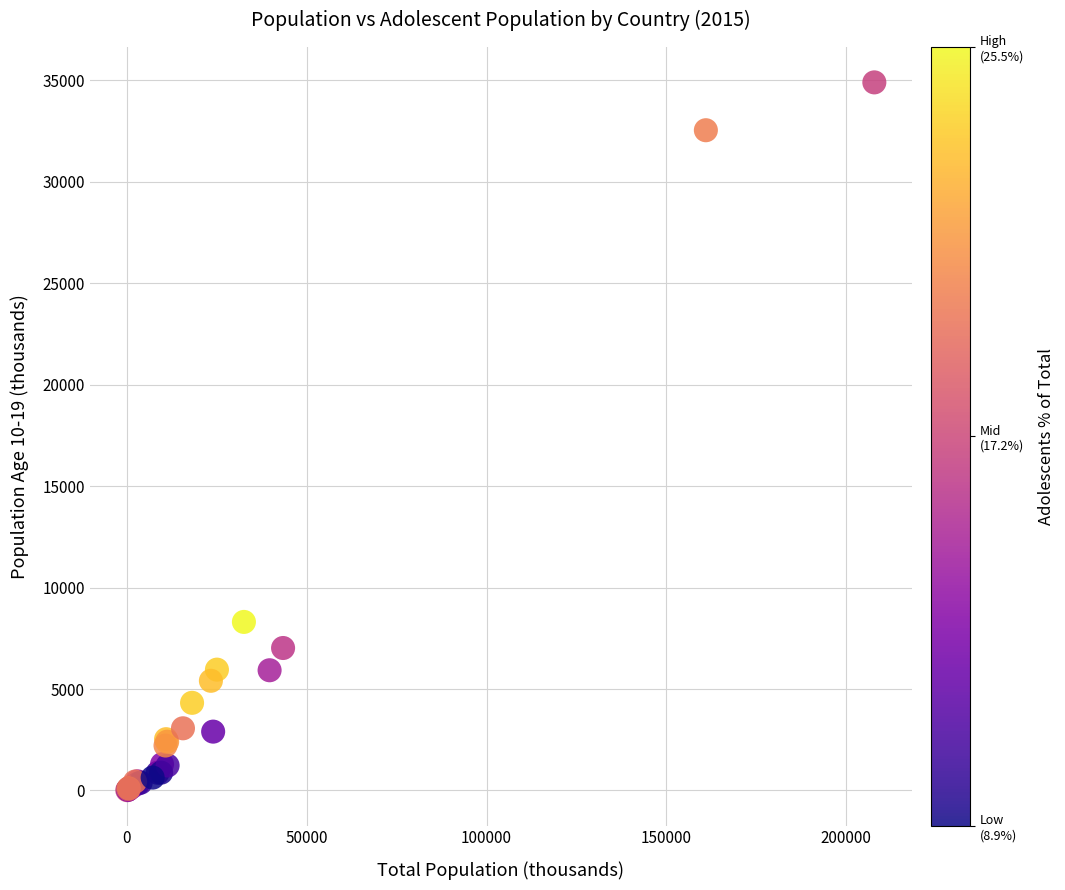

What Y value in the scatter plot is closest to 17451?

8304.9